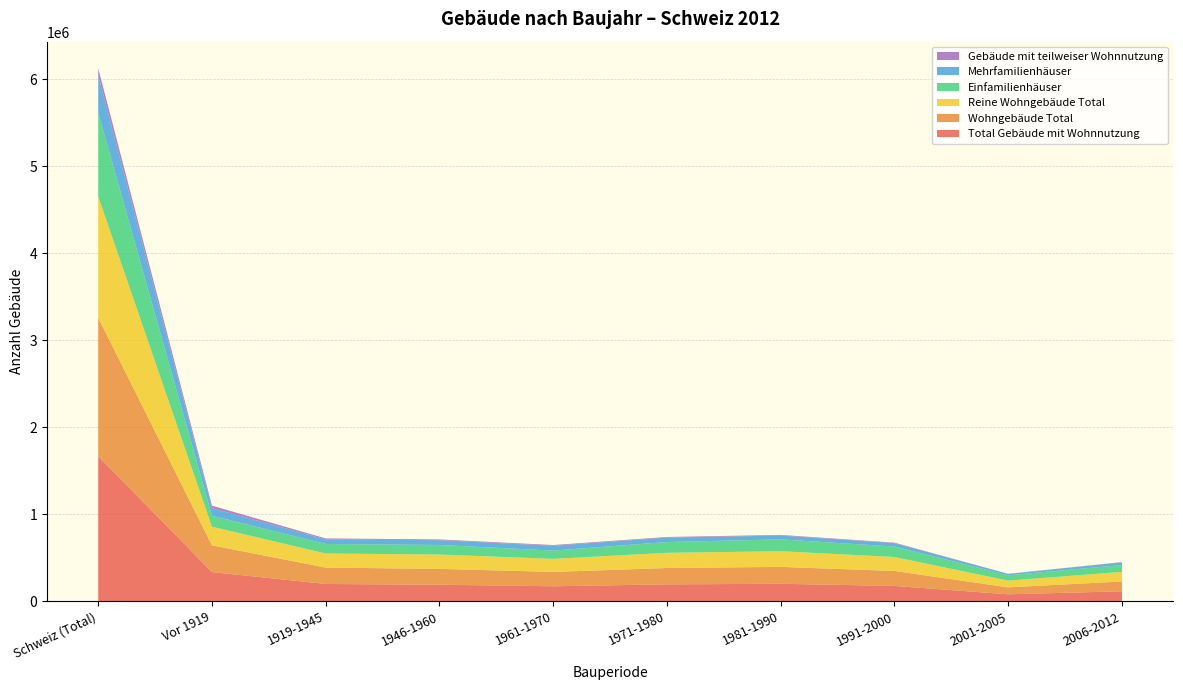

Reading left to right, transcribe all the data shown in this chart.

Total Gebäude mit Wohnnutzung: Schweiz (Total)=1670054	Vor 1919=336167	1919-1945=199566	1946-1960=190698	1961-1970=173231	1971-1980=195279	1981-1990=201650	1991-2000=177049	2001-2005=80856	2006-2012=115558
Wohngebäude Total: Schweiz (Total)=1589723	Vor 1919=307751	1919-1945=188177	1946-1960=182184	1961-1970=164819	1971-1980=187756	1981-1990=194211	1991-2000=171981	2001-2005=79643	2006-2012=113201
Reine Wohngebäude Total: Schweiz (Total)=1393050	Vor 1919=213546	1919-1945=162035	1946-1960=165038	1961-1970=150292	1971-1980=174543	1981-1990=180055	1991-2000=160210	2001-2005=77520	2006-2012=109811
Einfamilienhäuser: Schweiz (Total)=962015	Vor 1919=126508	1919-1945=109298	1946-1960=109849	1961-1970=94742	1971-1980=124190	1981-1990=136008	1991-2000=120794	2001-2005=61793	2006-2012=78833
Mehrfamilienhäuser: Schweiz (Total)=431035	Vor 1919=87038	1919-1945=52737	1946-1960=55189	1961-1970=55550	1971-1980=50353	1981-1990=44047	1991-2000=39416	2001-2005=15727	2006-2012=30978
Gebäude mit teilweiser Wohnnutzung: Schweiz (Total)=80331	Vor 1919=28416	1919-1945=11389	1946-1960=8514	1961-1970=8412	1971-1980=7523	1981-1990=7439	1991-2000=5068	2001-2005=1213	2006-2012=2357